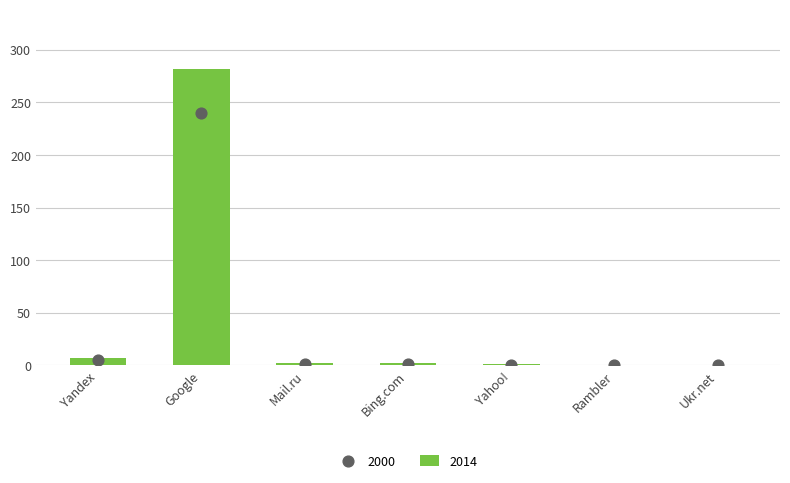

Which series has the largest total across all categories?

2014